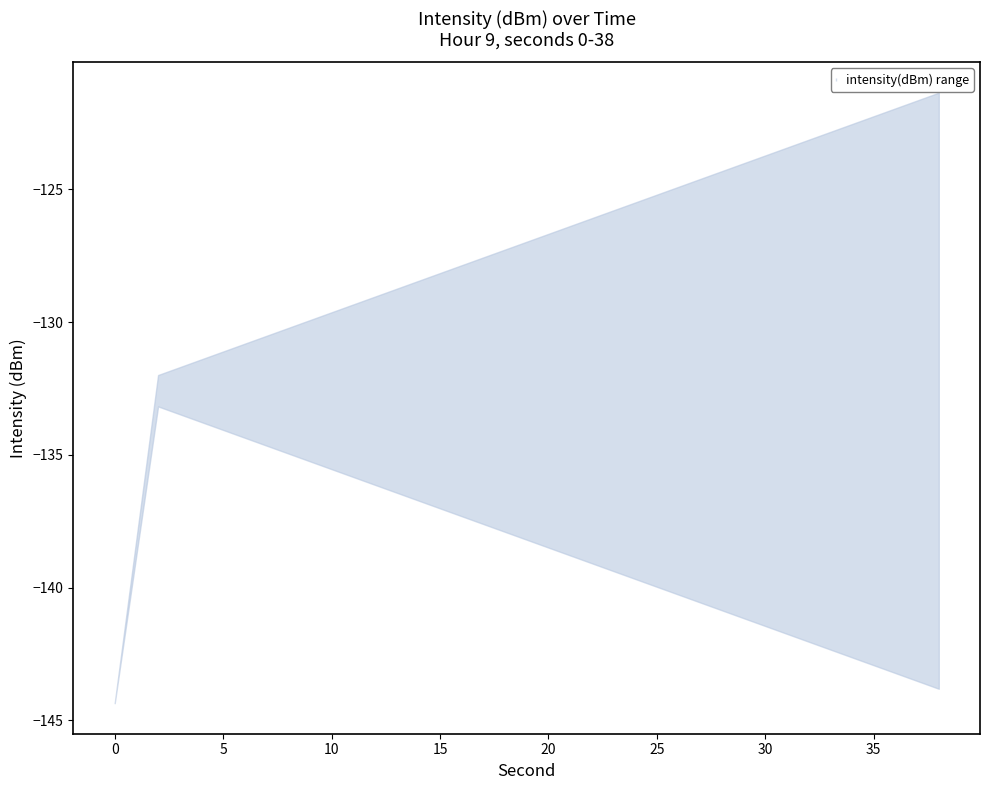

How many lines are shown in the chart?

2